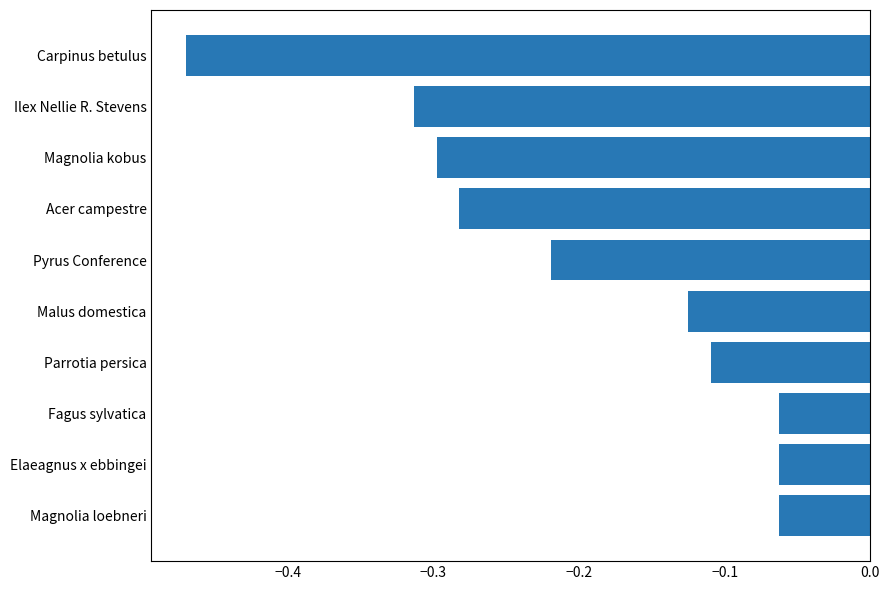

Which category has the lowest value across all series?

Carpinus betulus